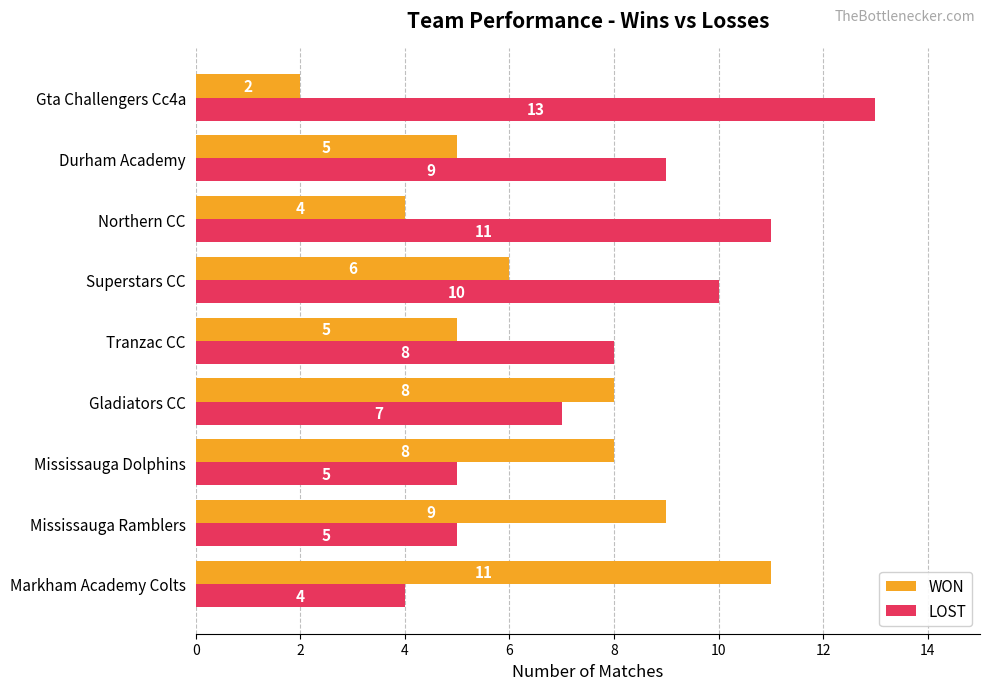

List the series in order of their peak value, lowest first.

WON, LOST